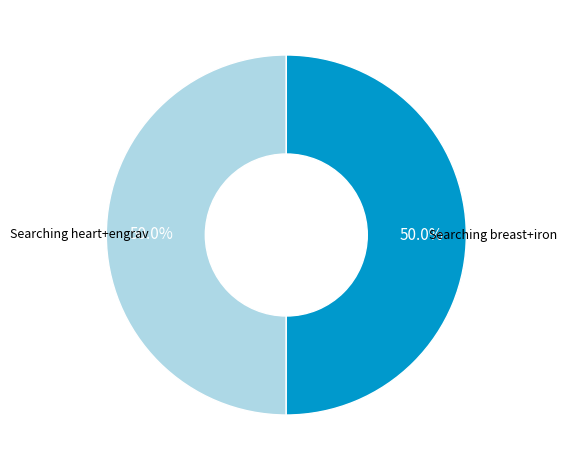

How many segments does this pie chart have?

2